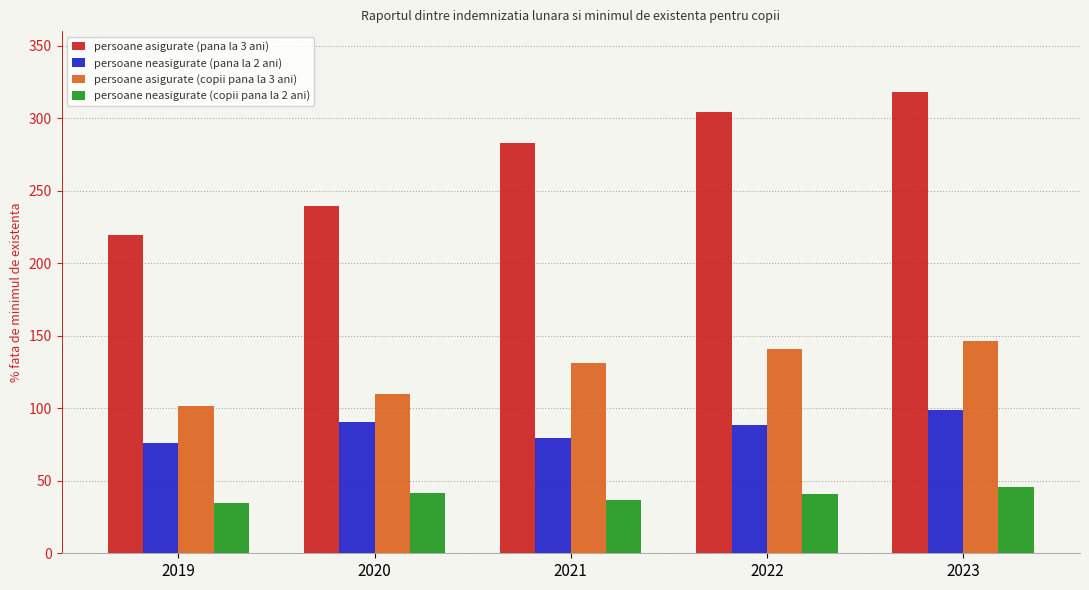

What is the difference between the second highest and minimum values in the persoane asigurate (pana la 3 ani) series?

85.4